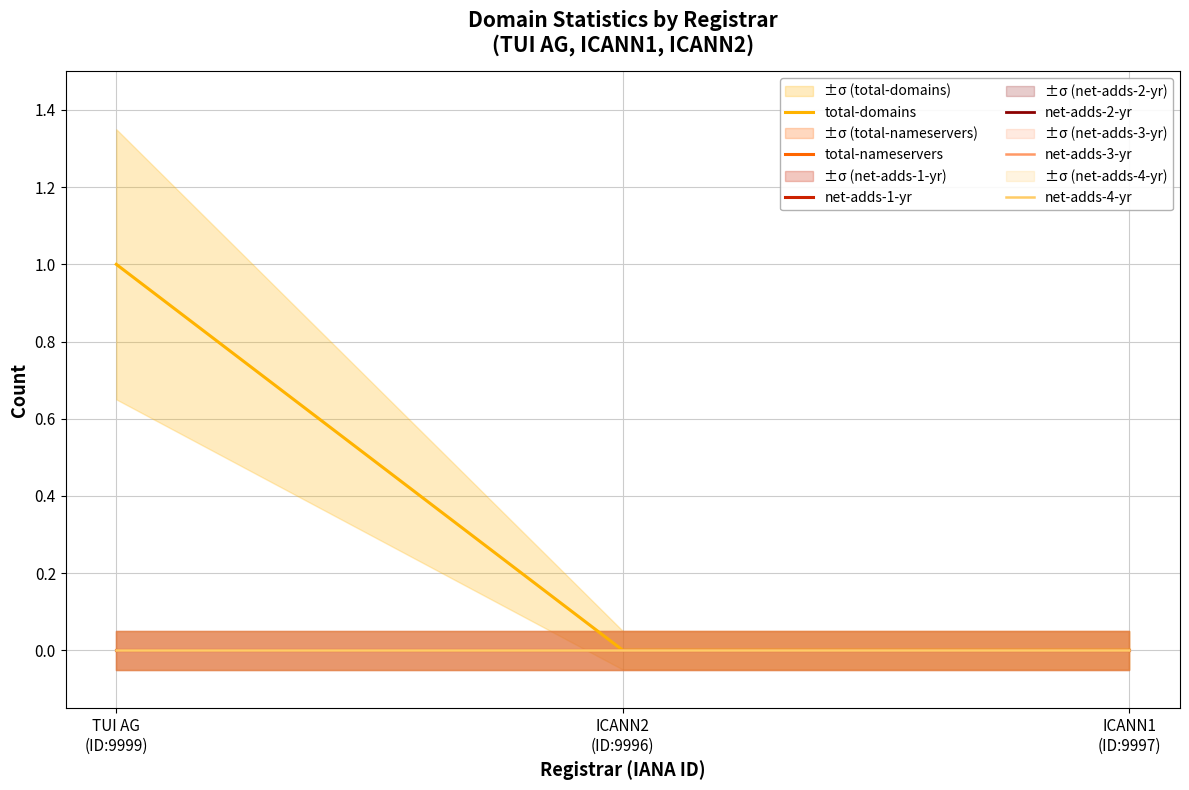

Which category has the highest value across all series?

TUI AG
(ID:9999)